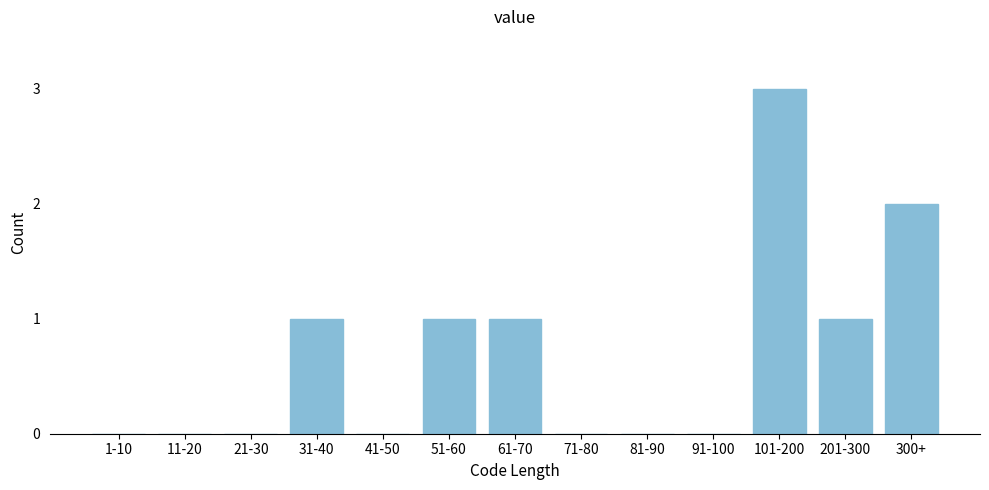

Reading left to right, extract all data points from this chart.

1-10=0	11-20=0	21-30=0	31-40=1	41-50=0	51-60=1	61-70=1	71-80=0	81-90=0	91-100=0	101-200=3	201-300=1	300+=2